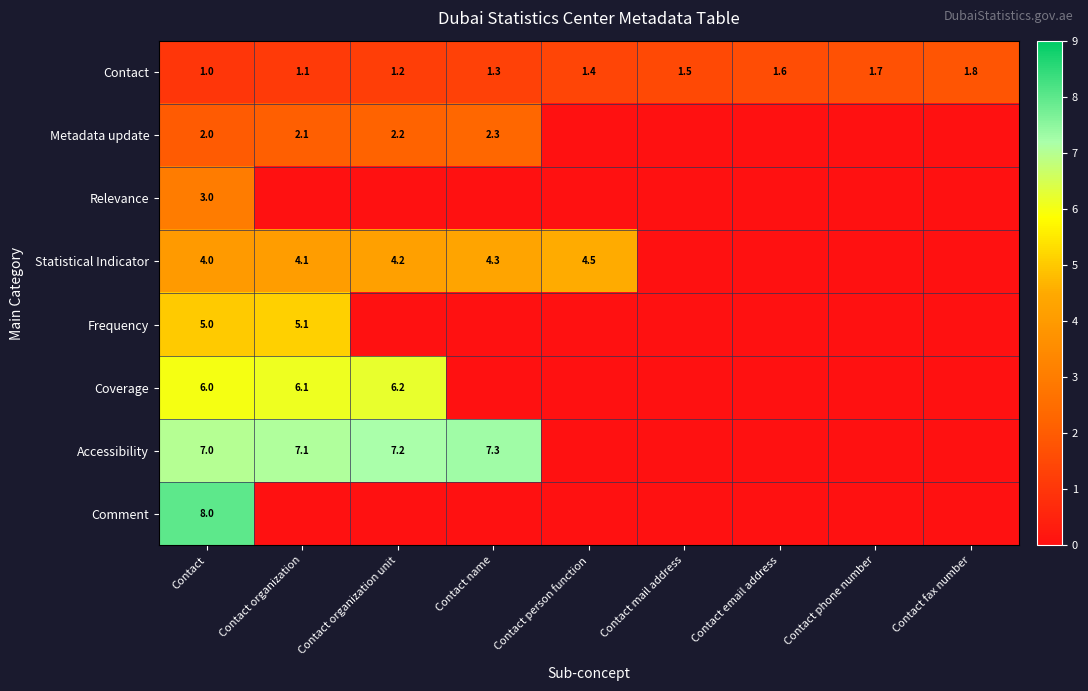

Count the Contact values in the range 1 to 2.

9